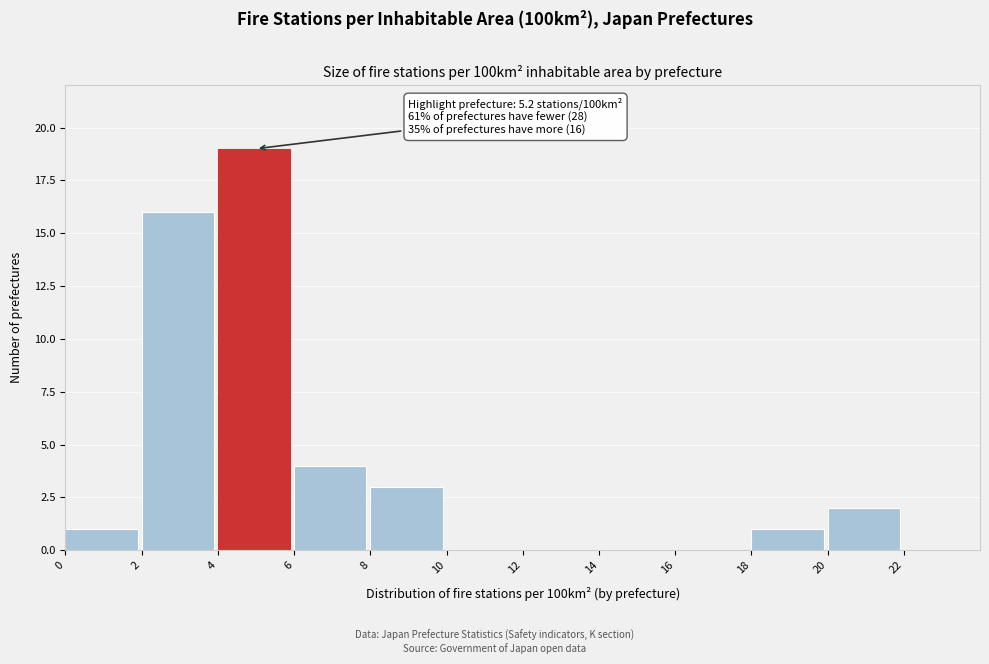

Over which range of the x-axis is the bar tallest?

4 to 6